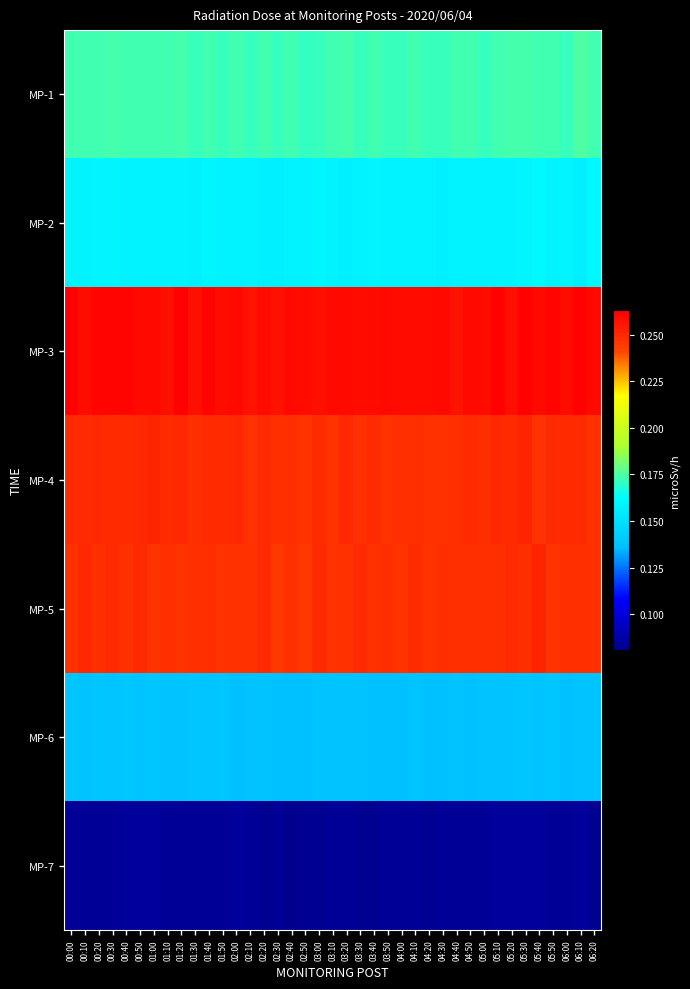

Count the number of categories in the chart.

39